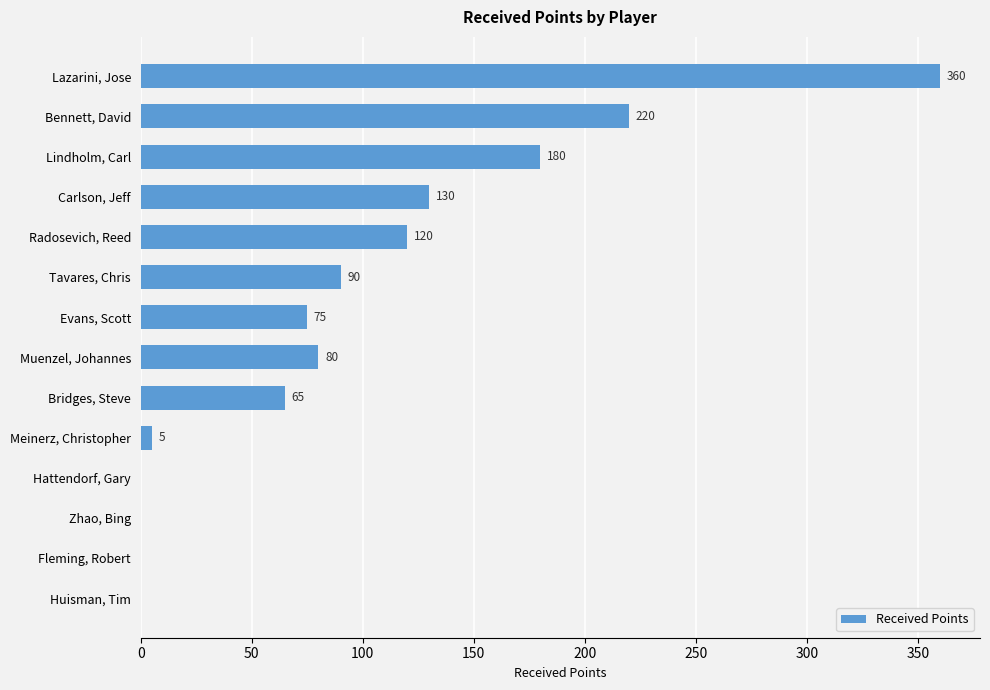

True or false: the data shows 65 at Bridges, Steve.

True